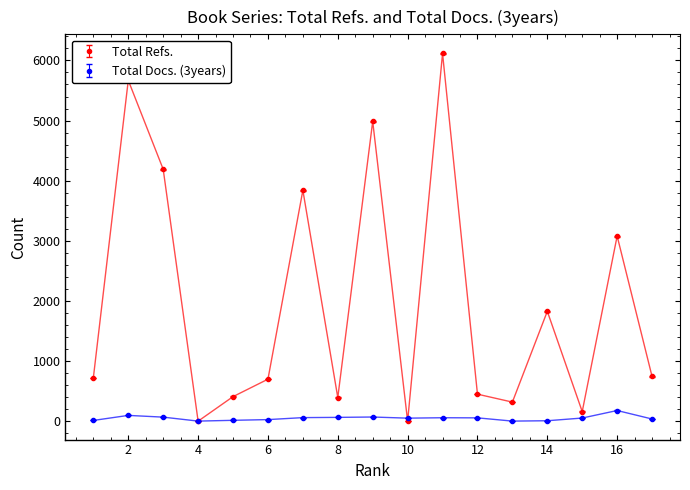

Which series has the largest total across all categories?

Total Refs.